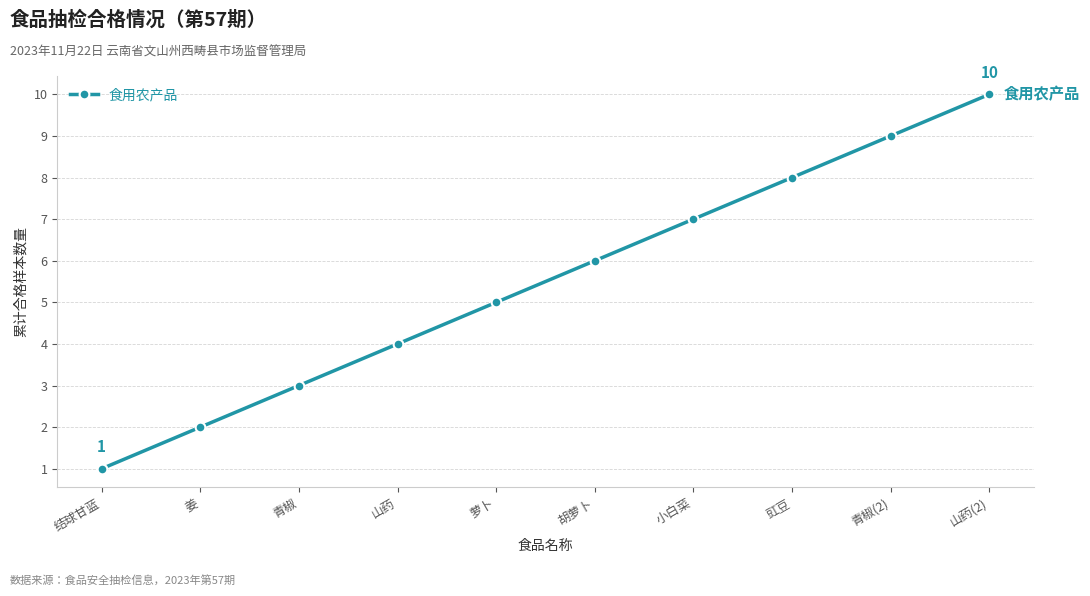

What is the difference between the values at 豇豆 and 胡萝卜?

2